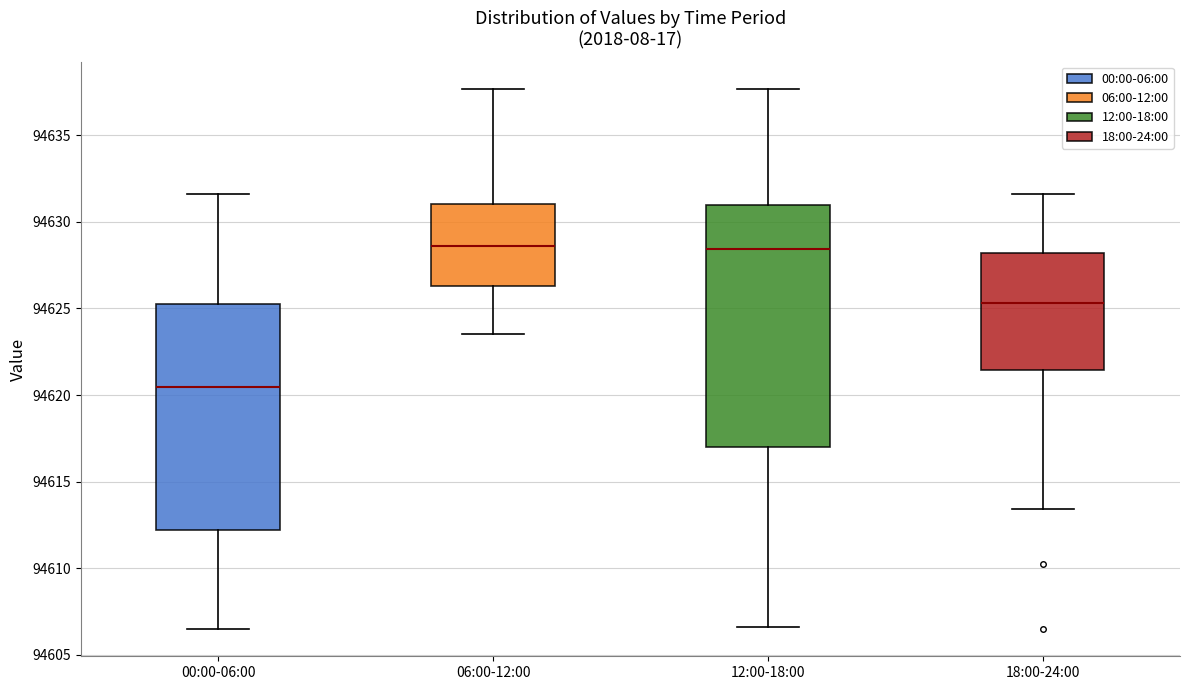

Reading left to right, transcribe this box plot: for each box, give where its median line is, the range the box spans, and where its two whiskers end, as read against the y-axis. The values are not printed on the chart, so give them approximately, as read against the axis.

00:00-06:00: median 94620.5, box 94612.0 to 94625.0, whiskers 94606.5 to 94631.5
06:00-12:00: median 94628.5, box 94626.5 to 94631.0, whiskers 94623.5 to 94637.5
12:00-18:00: median 94628.5, box 94617.0 to 94631.0, whiskers 94606.5 to 94637.5
18:00-24:00: median 94625.5, box 94621.5 to 94628.0, whiskers 94613.5 to 94631.5